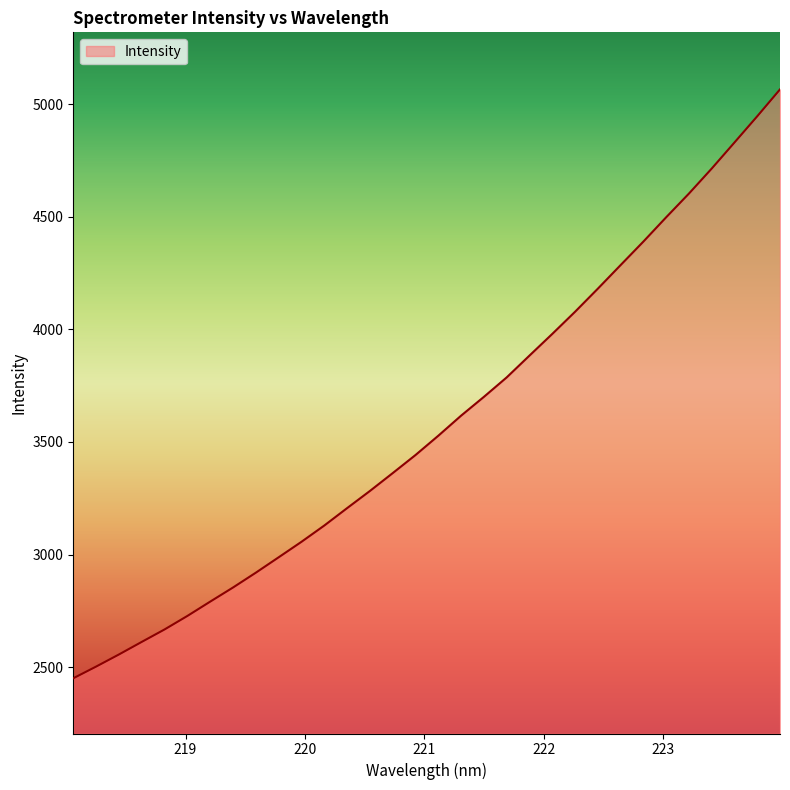

What is the smallest value displayed?

2451.1